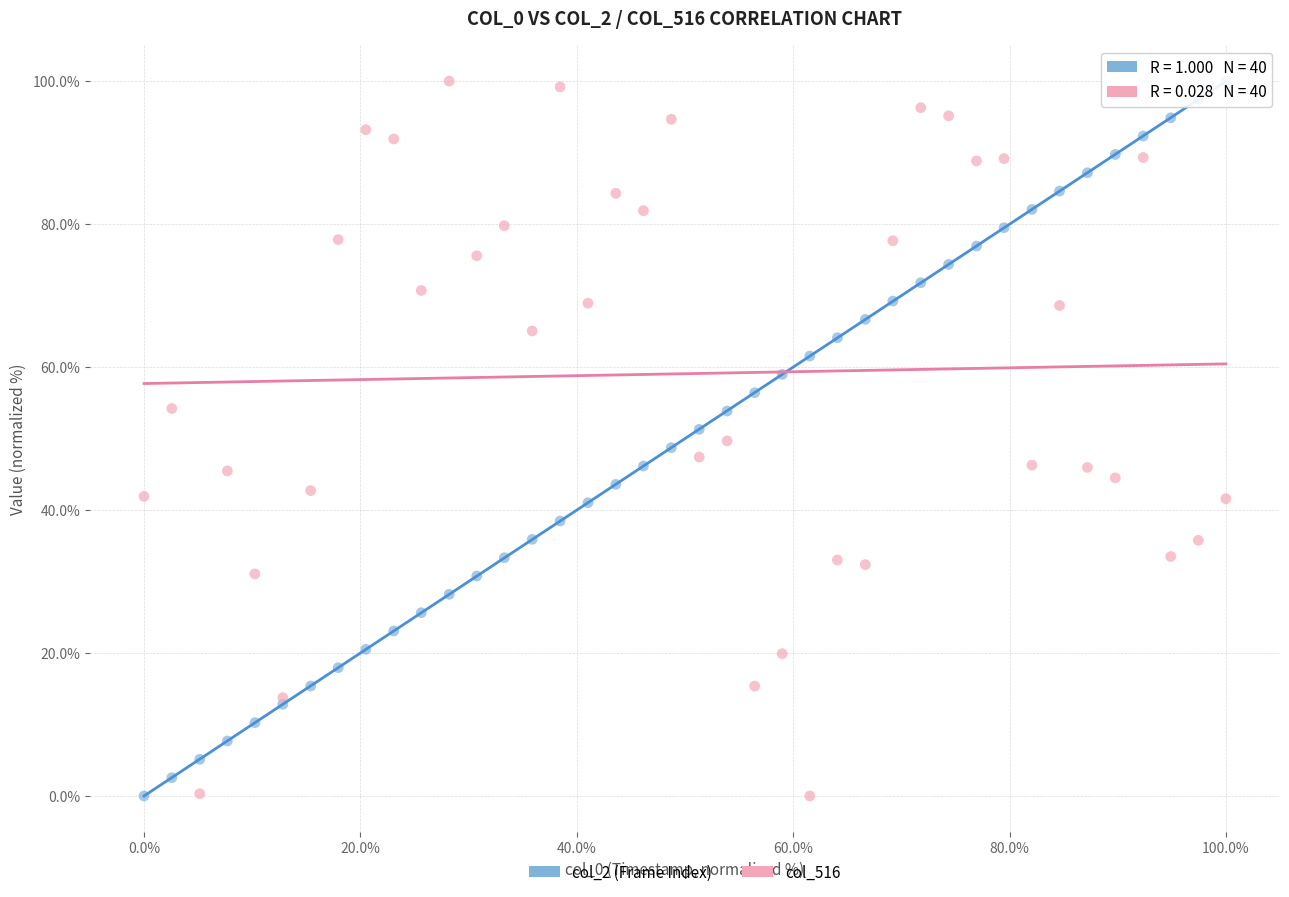

What is the X range (max minus min) for the scatter plot?

100.0